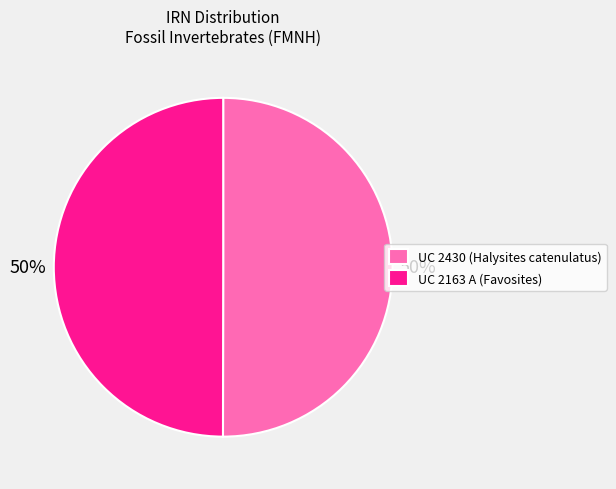

The UC 2163 A (Favosites) slice represents 50% of the pie. True or false?

True